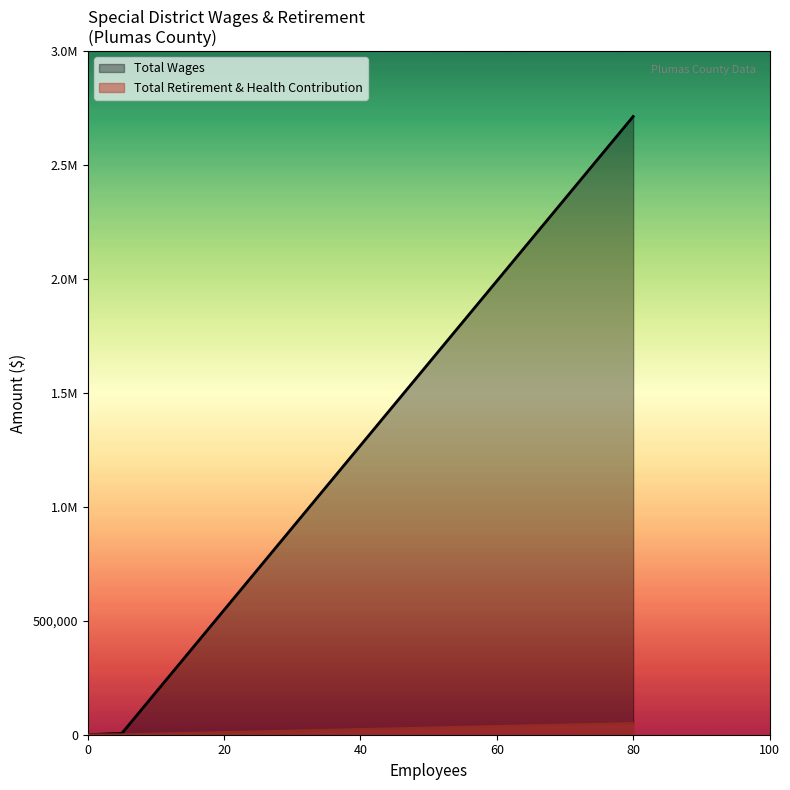

What is the difference between the highest and lowest values at 5?

6138